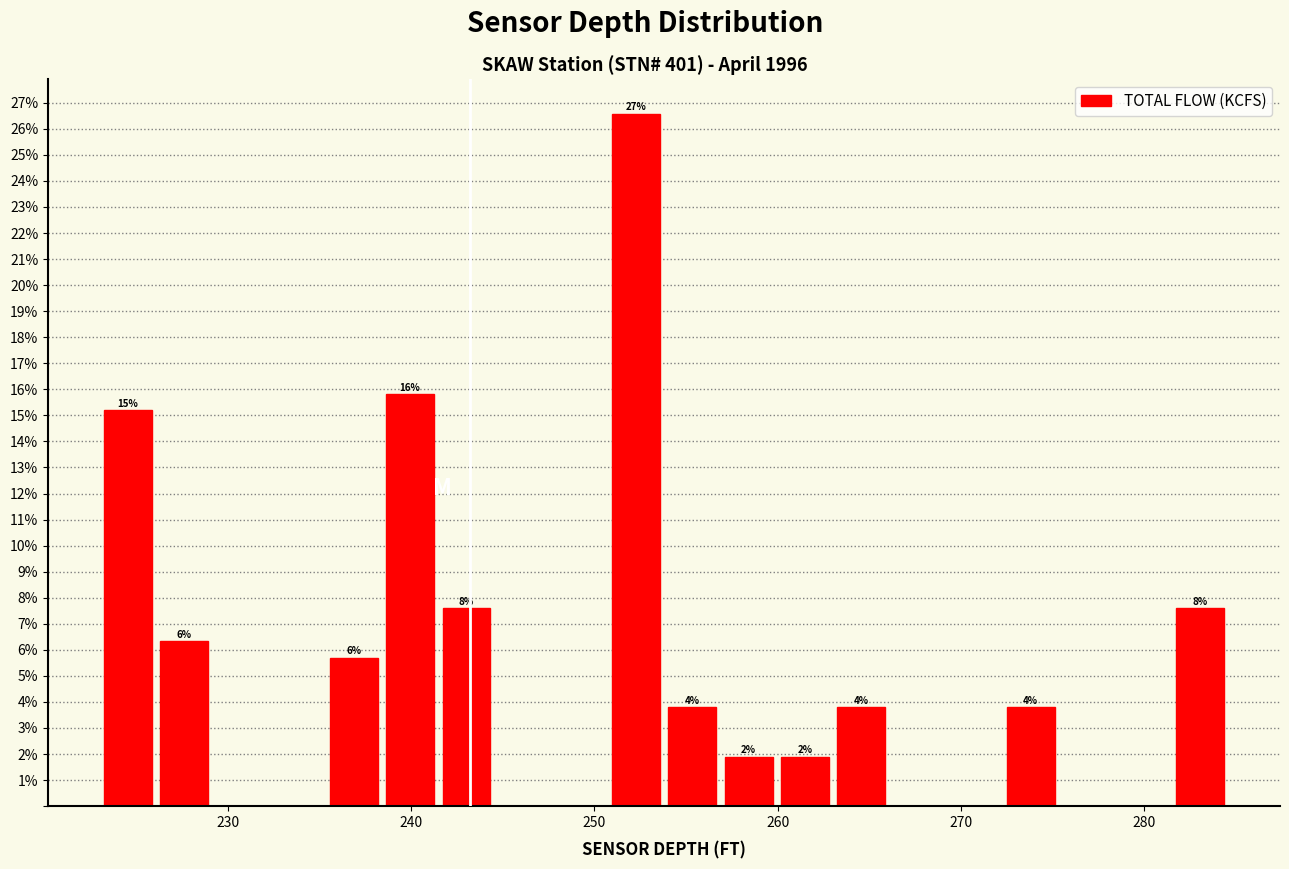

Read against the x-axis, roughly where is the centre of the tallest bar?

252